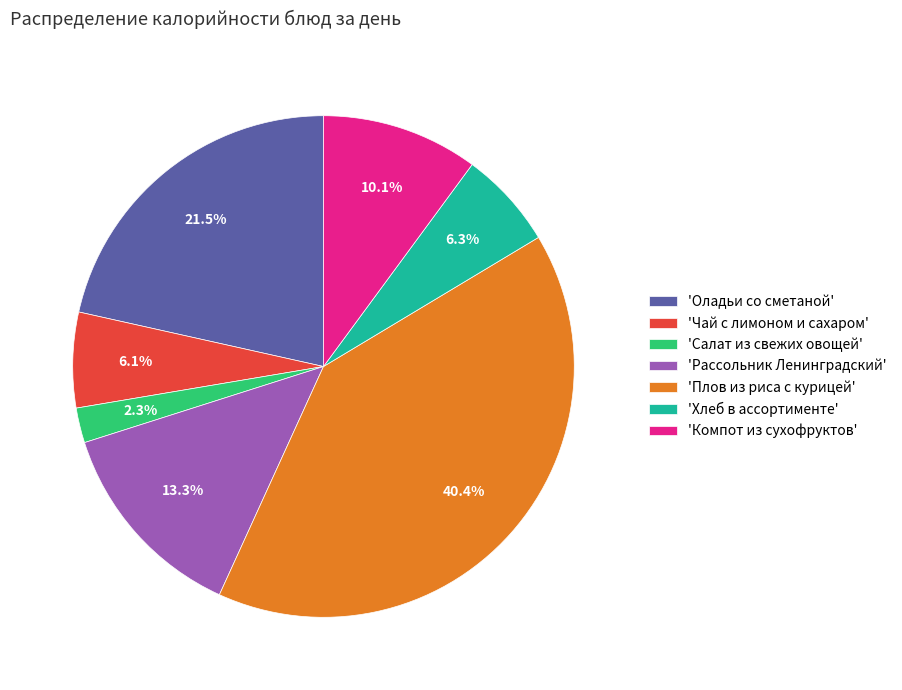

What percentage do 'Плов из риса с курицей' and 'Рассольник Ленинградский' together represent?

53.7%